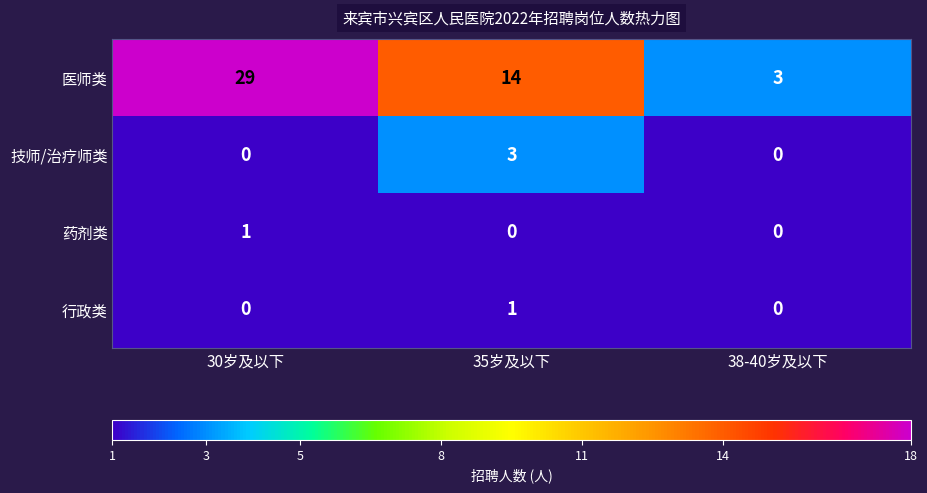

At how many categories does at least one series exceed 28?

1